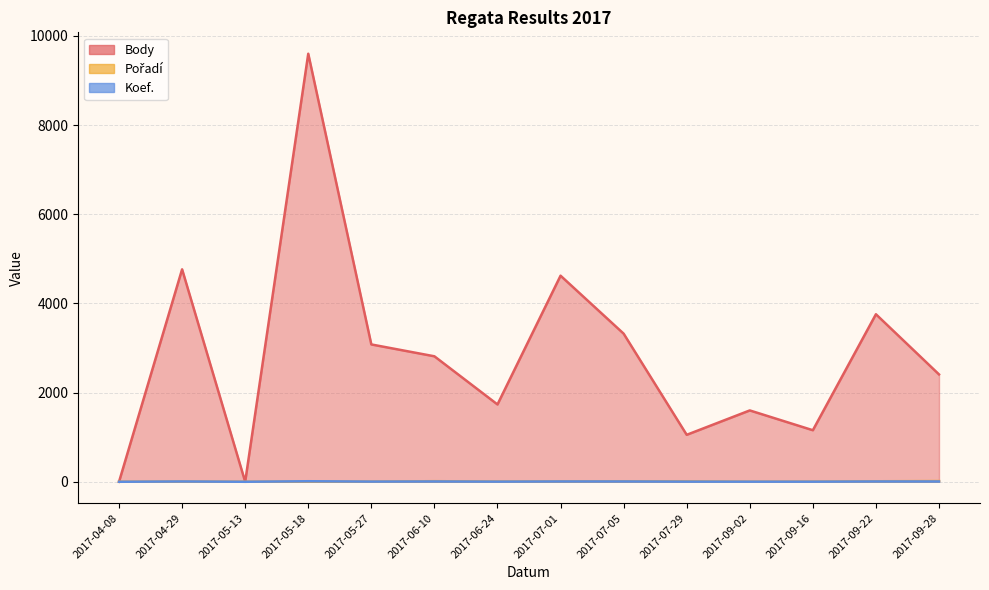

Rank the series by their maximum value, from highest to lowest.

Body, Pořadí, Koef.